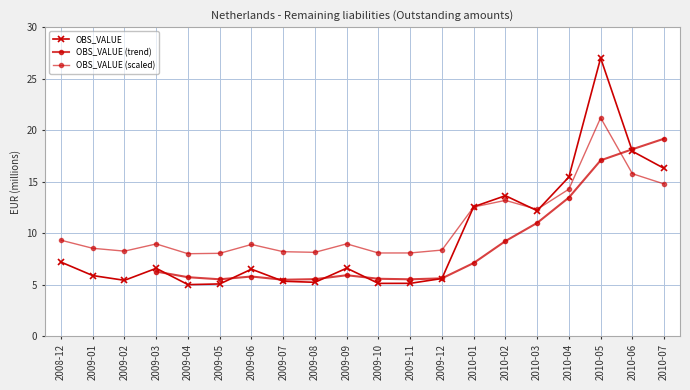

What position from the left is 2009-06?

7